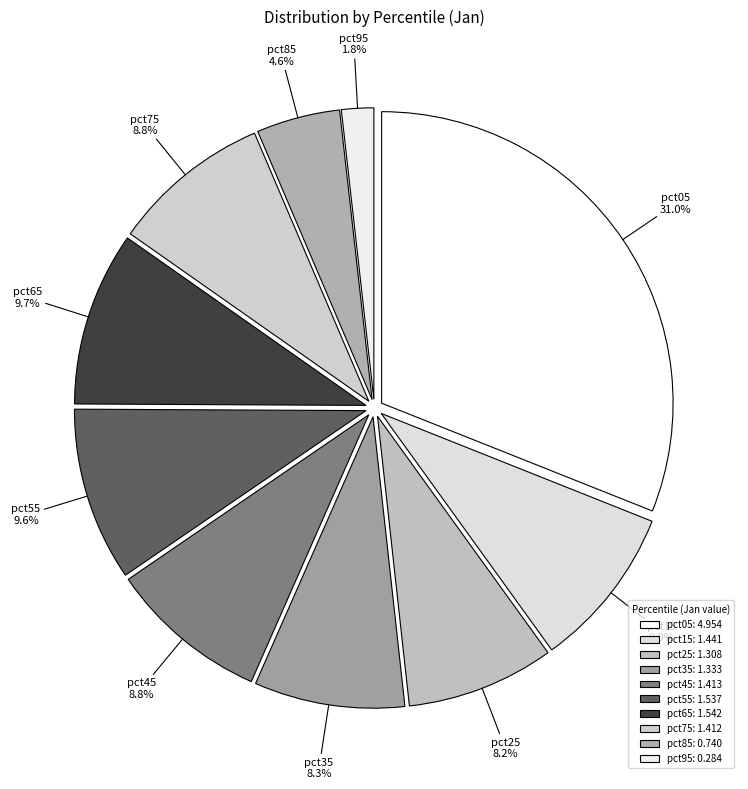

Which has a higher value, pct85 or pct25?

pct25